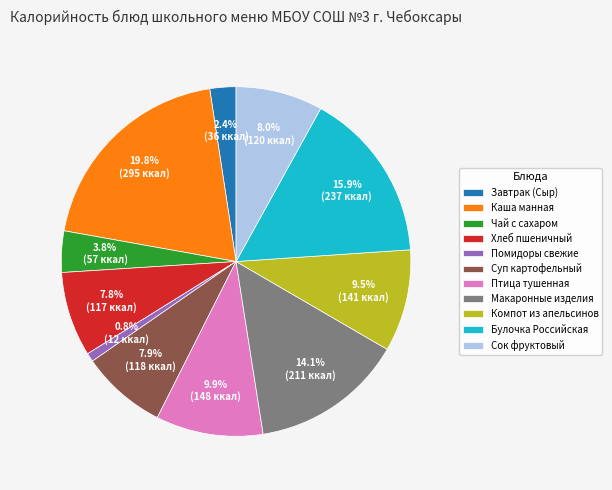

Which slice is the smallest?

Помидоры свежие